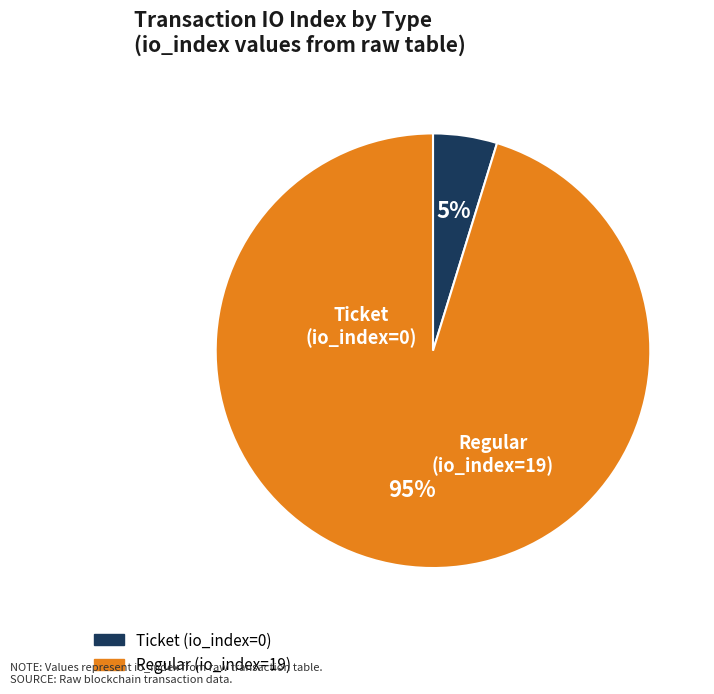

Is Ticket (io_index=0) the majority of the pie?

No